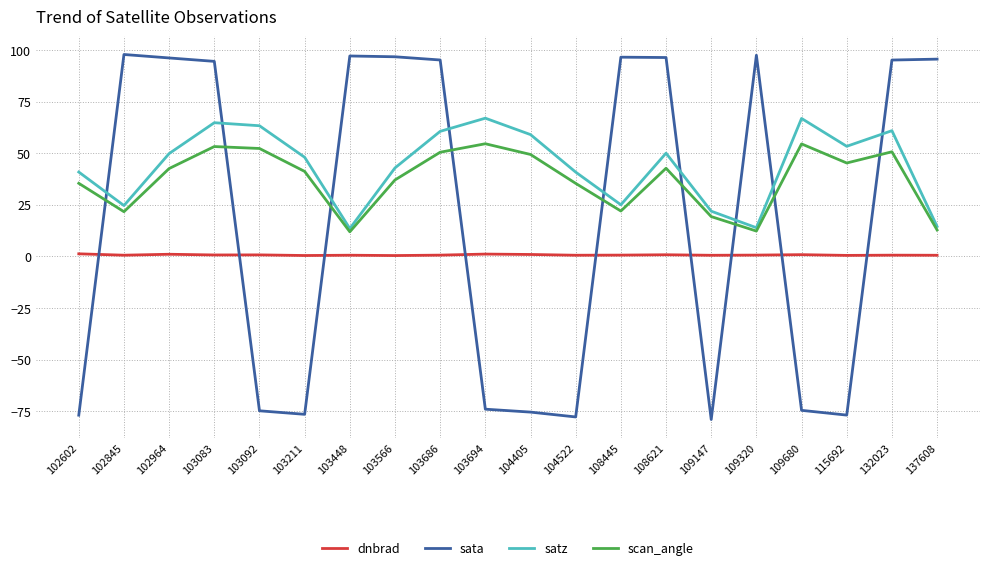

Rank the series at 132023 from lowest to highest value.

dnbrad, scan_angle, satz, sata